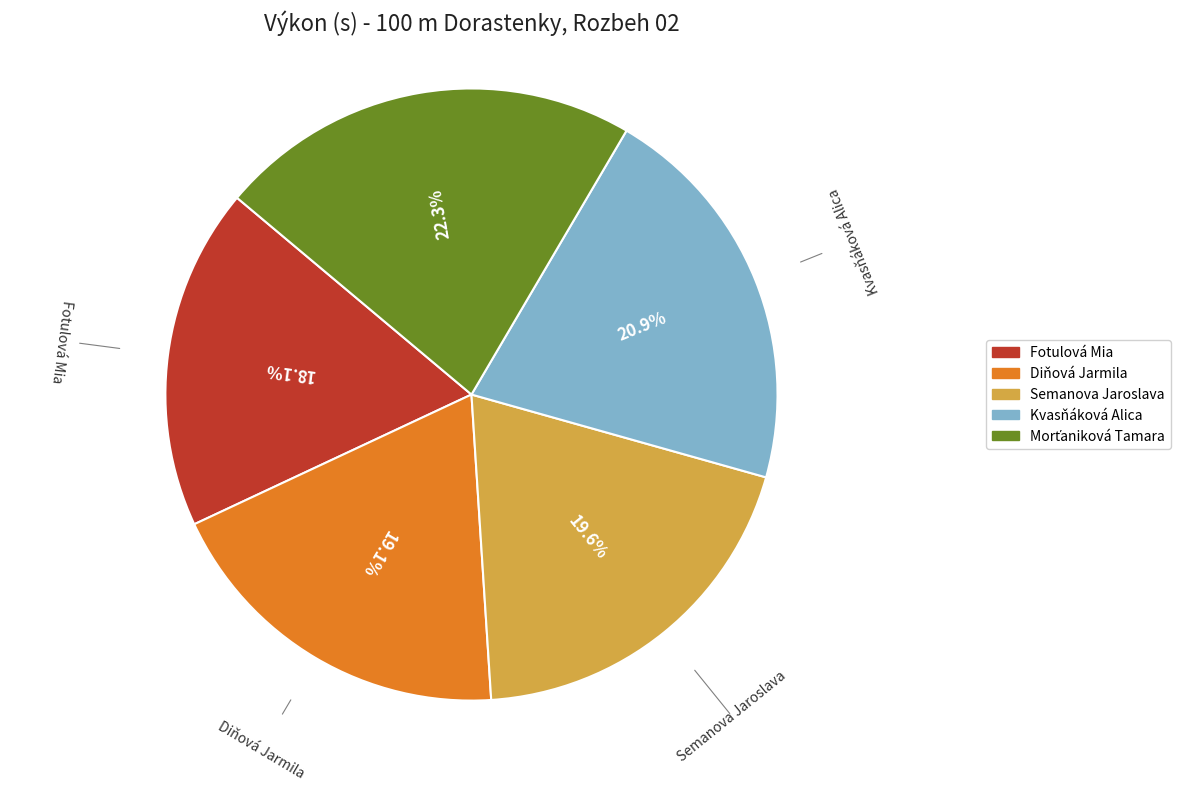

What is the total percentage of Semanova Jaroslava and Kvasňáková Alica?

40.5%